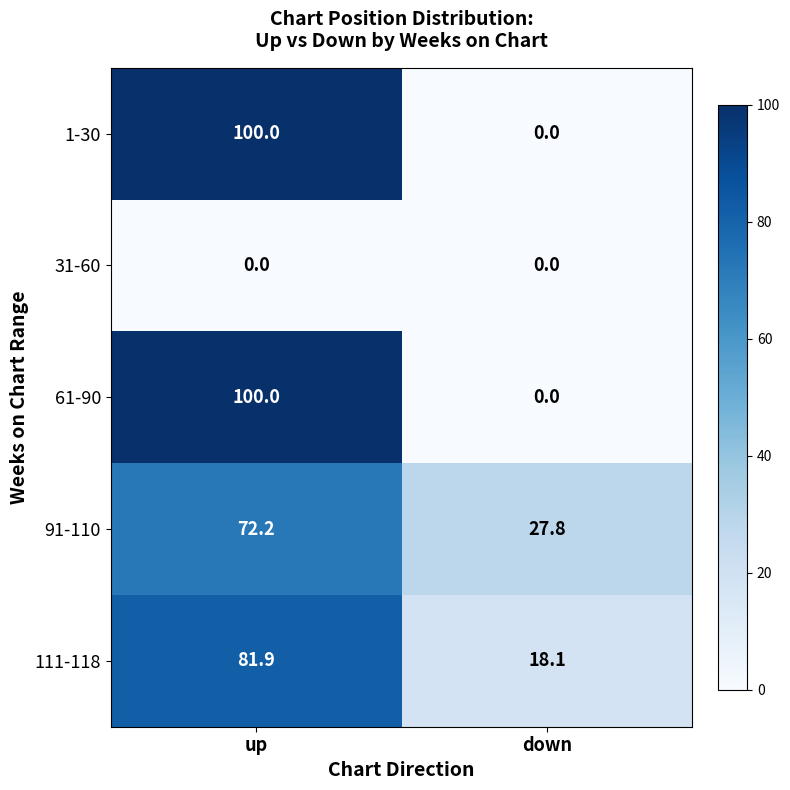

Reading left to right, extract all data points from this chart.

1-30: up=100.0	down=0.0
31-60: up=0.0	down=0.0
61-90: up=100.0	down=0.0
91-110: up=72.2	down=27.8
111-118: up=81.9	down=18.1